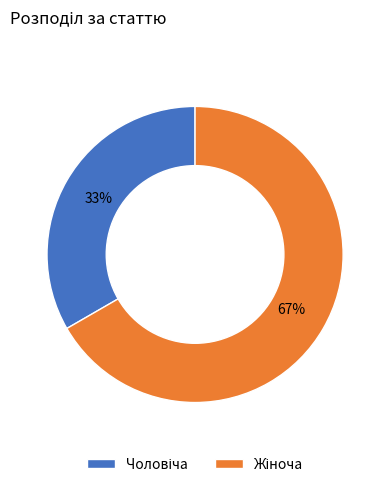

To the nearest percent, what is the average slice percentage?

50%